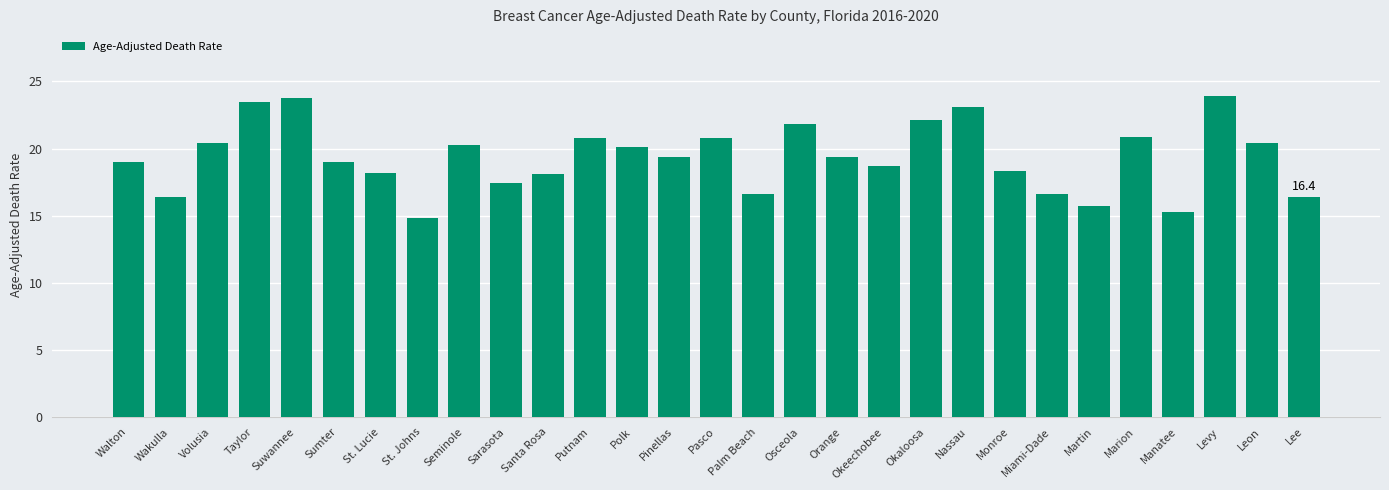

What is the difference between the maximum and minimum values?

9.1